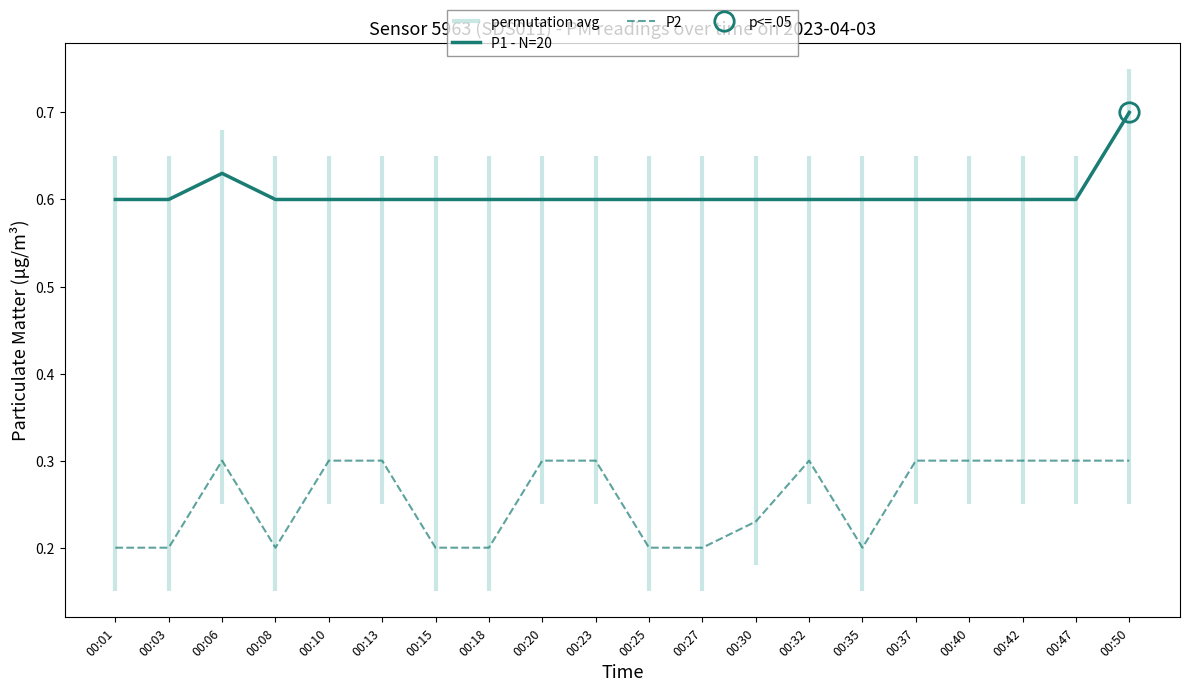

Which series has the largest total across all categories?

P1 - N=20